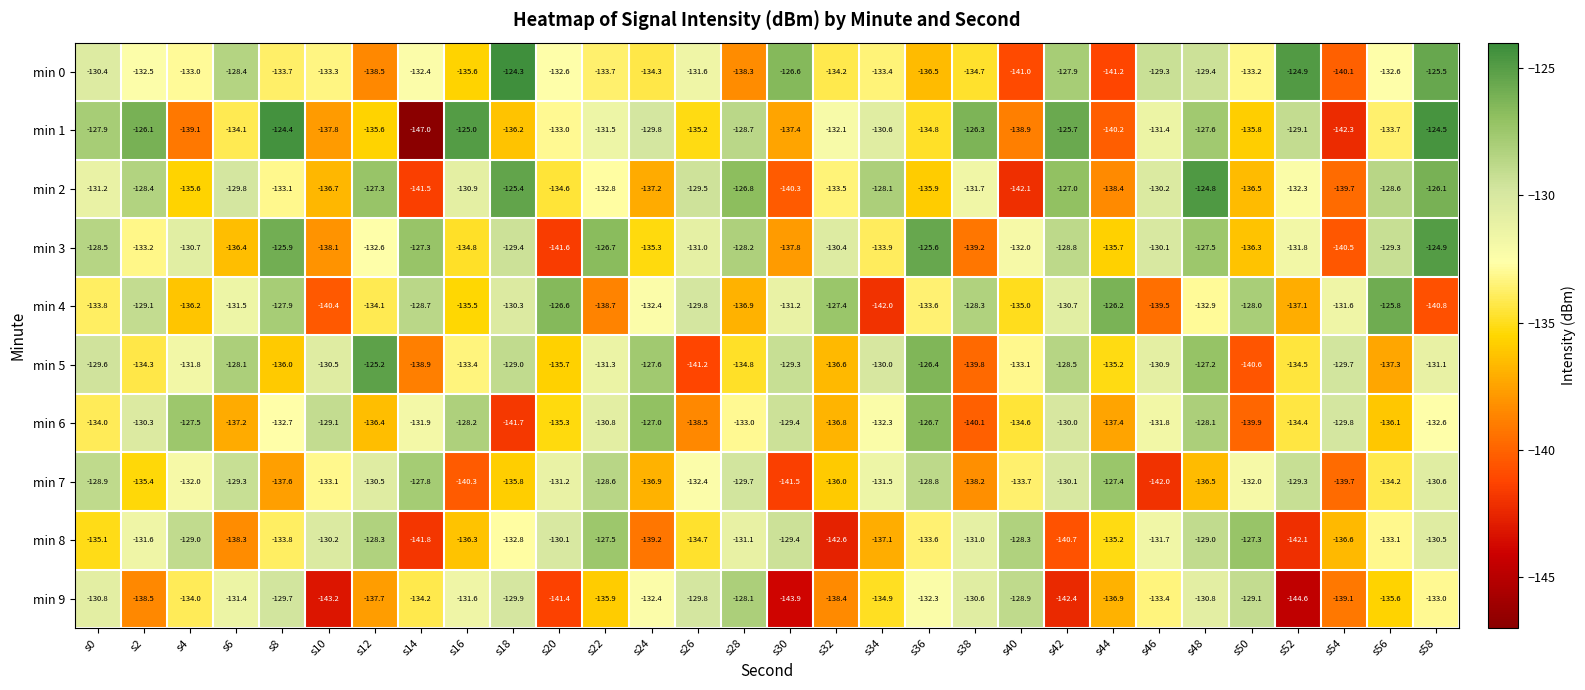

What is the difference between the highest and lowest values at s20?

15.0